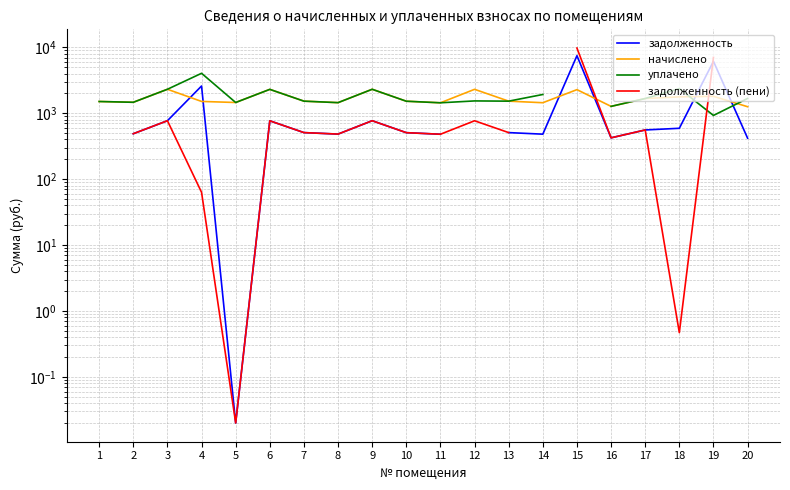

Between 10 and 19, which series saw the biggest shift?

задолженность (пени)